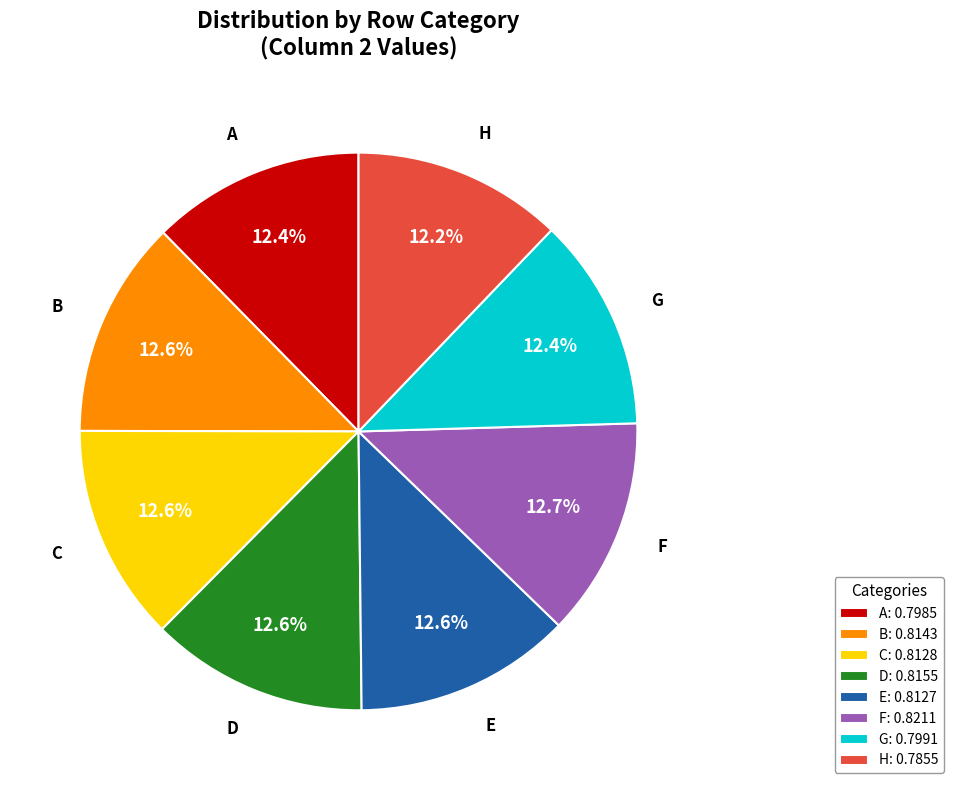

Does B represent more than half of the total?

No